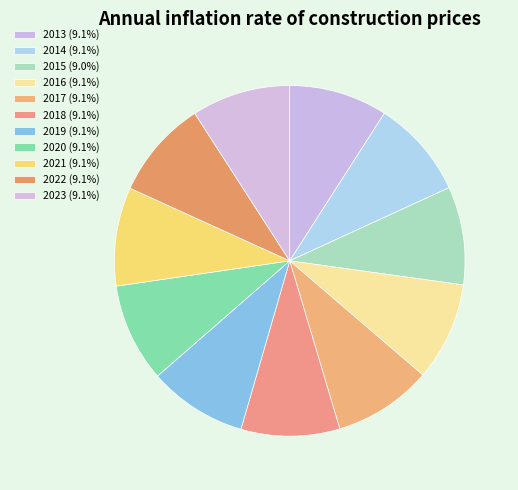

Is there any slice that represents more than half of the pie?

No